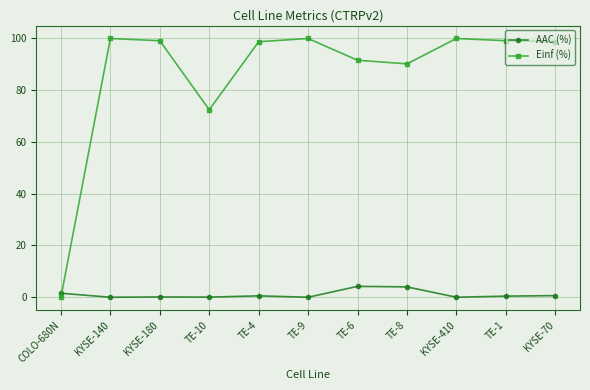

What is the maximum value for Einf (%)?

100.0